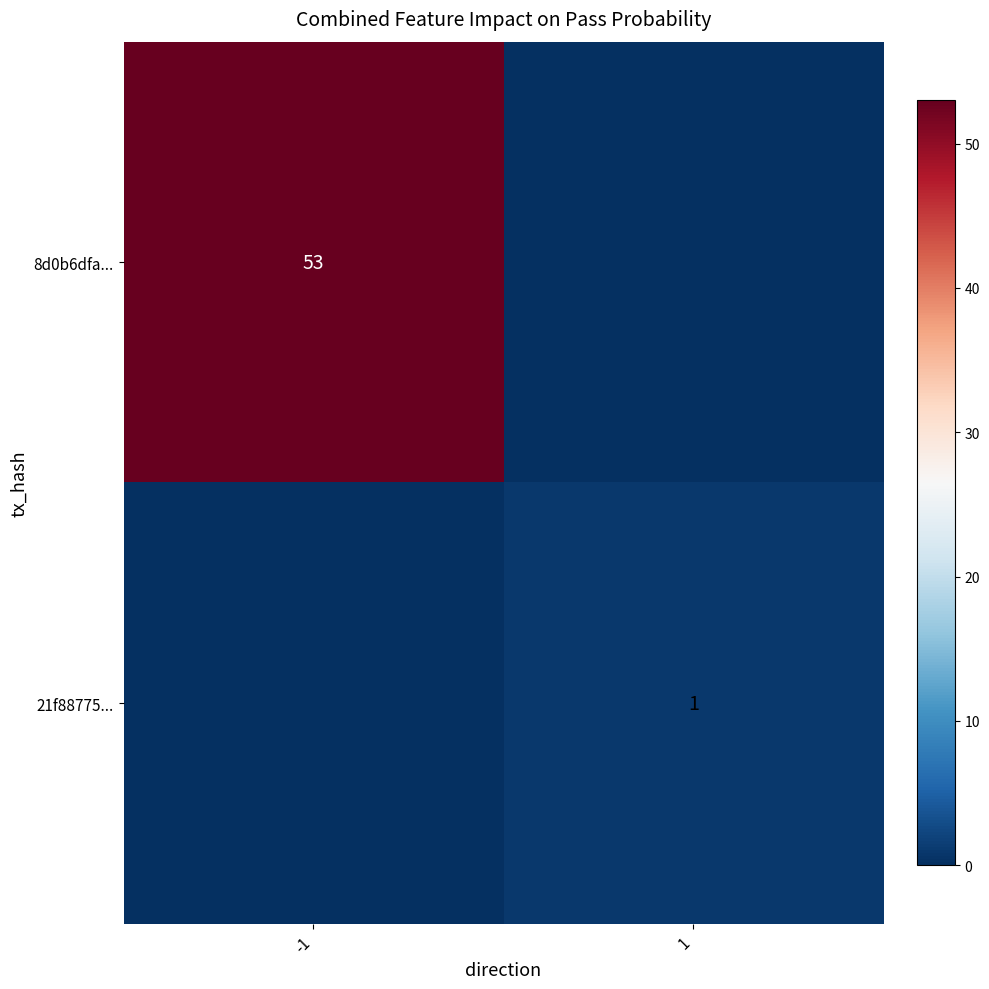

Which label corresponds to the largest value in the chart?

-1